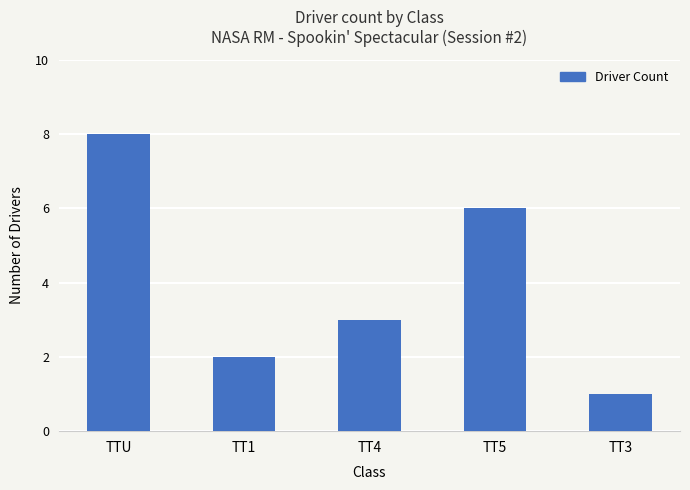

Rank the categories by value from lowest to highest.

TT3, TT1, TT4, TT5, TTU